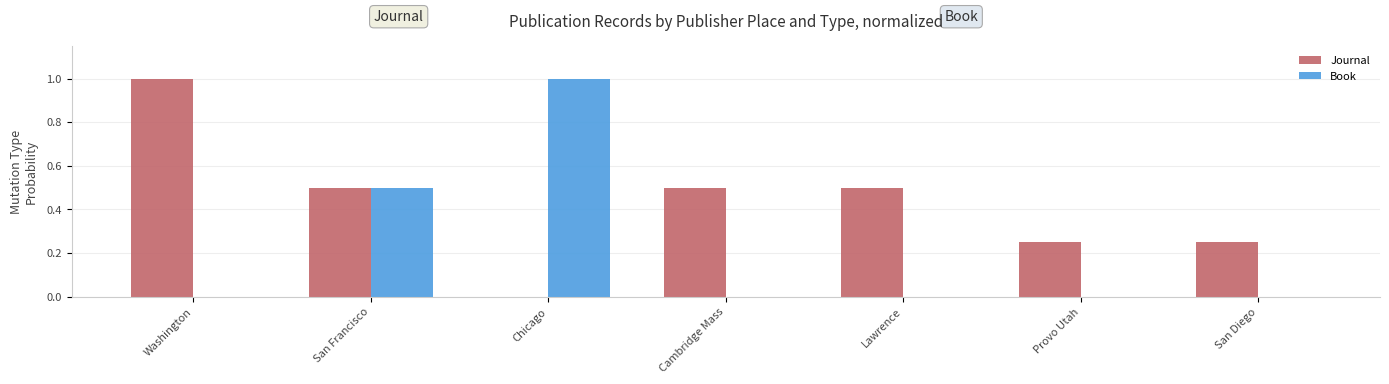

At which label does Book reach its peak?

Chicago